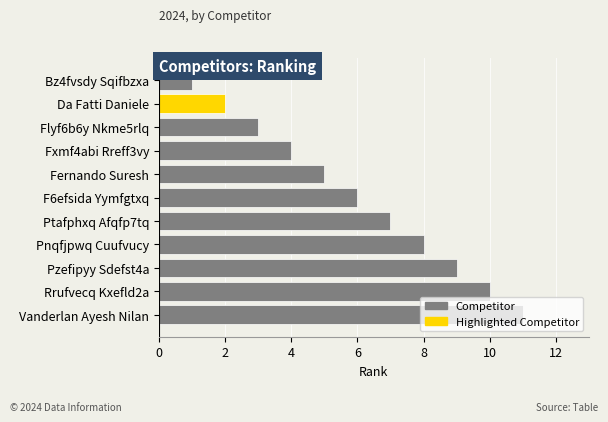

How many data points does each series have?

11